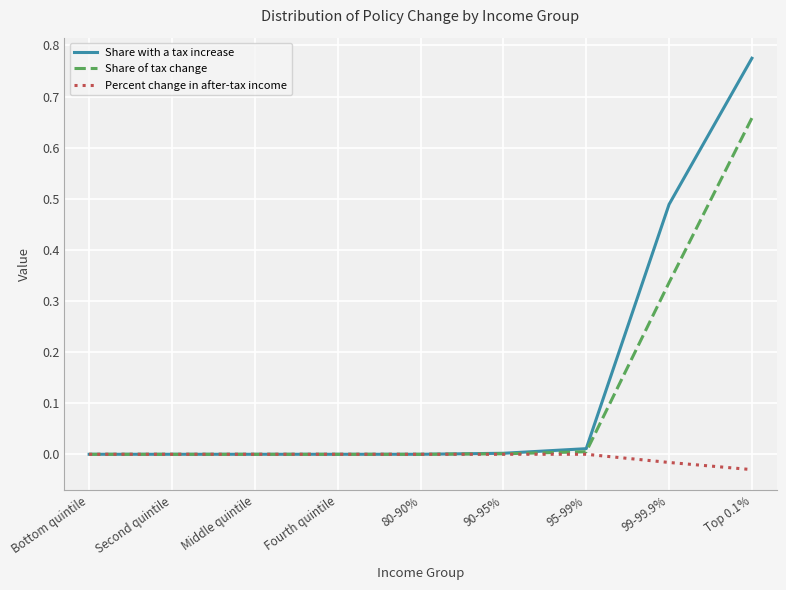

What is the average value of the Share of tax change series?

0.1